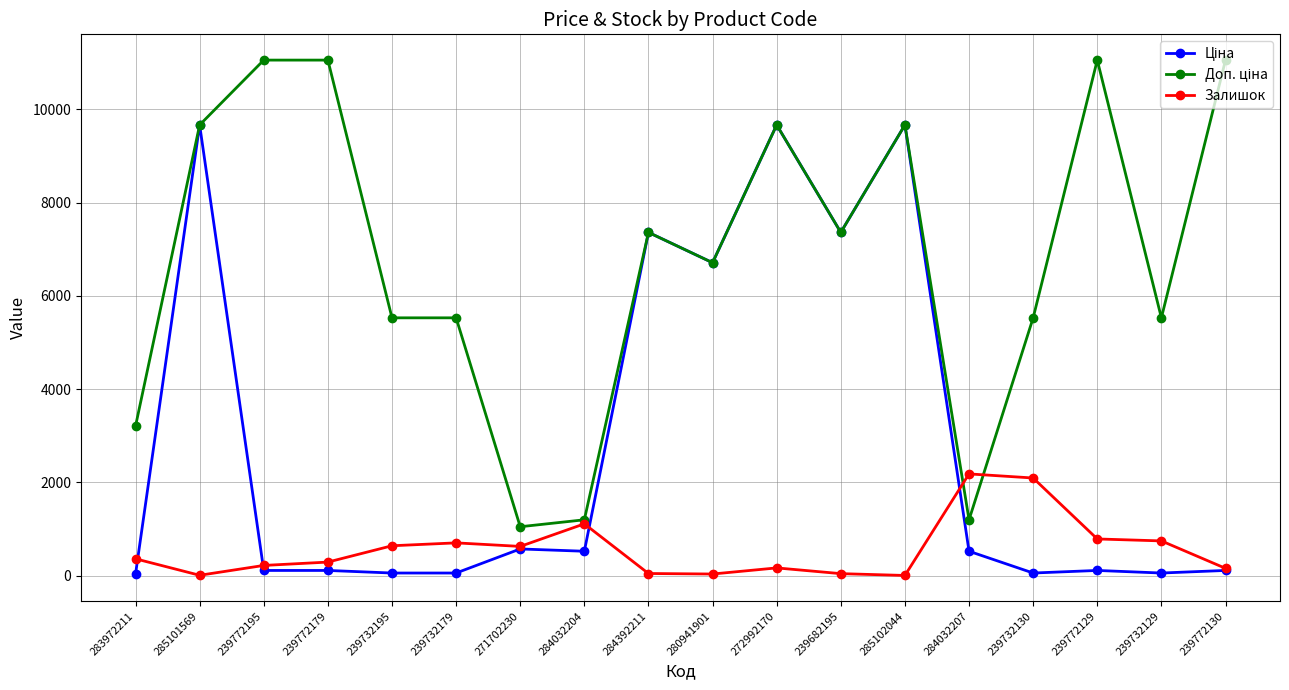

What is the total value across all series at 284032204?

2829.2